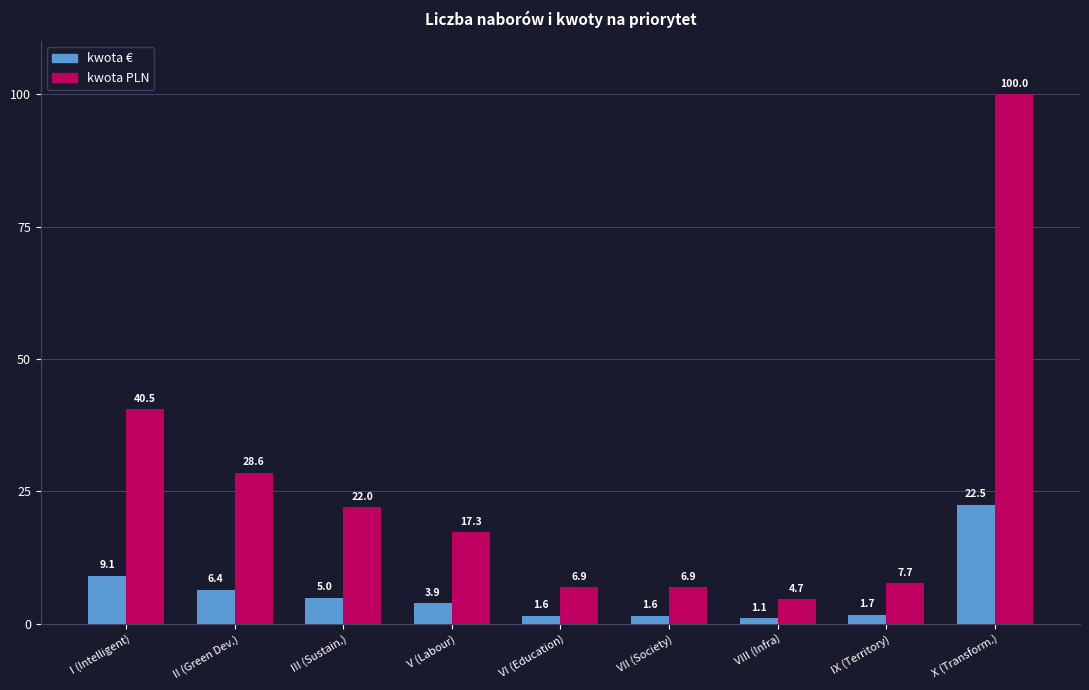

What is the label of the 5th bar from the right?

VI (Education)